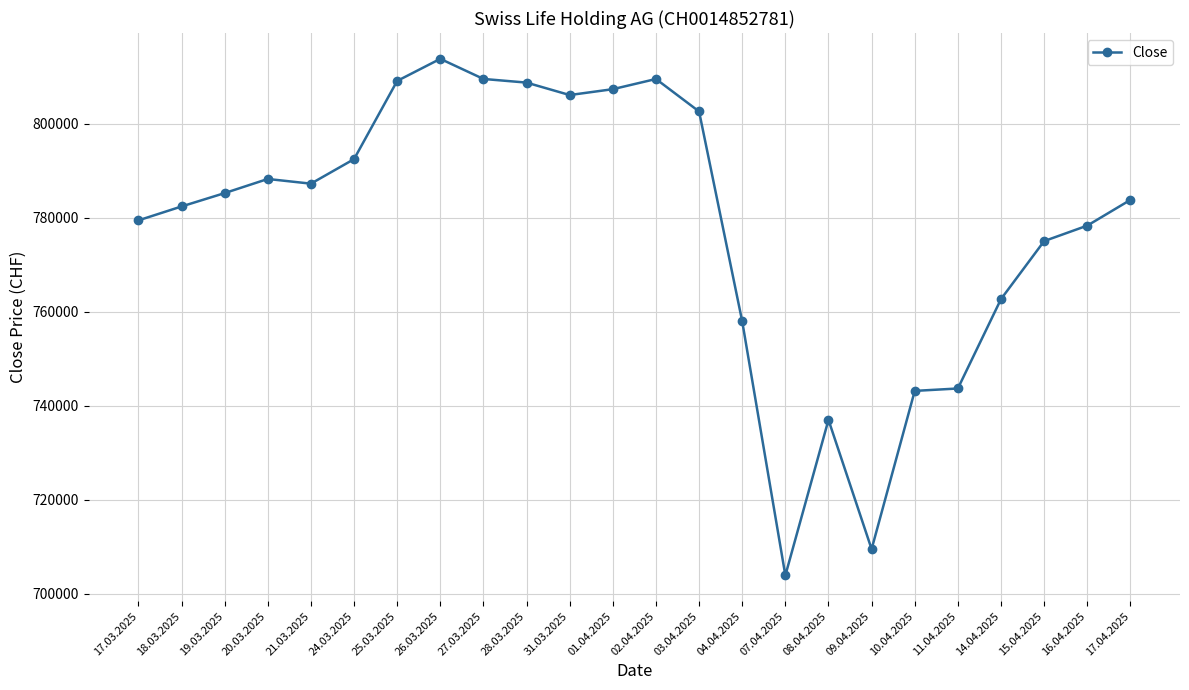

What is the value of the 19th point from the left?

743125